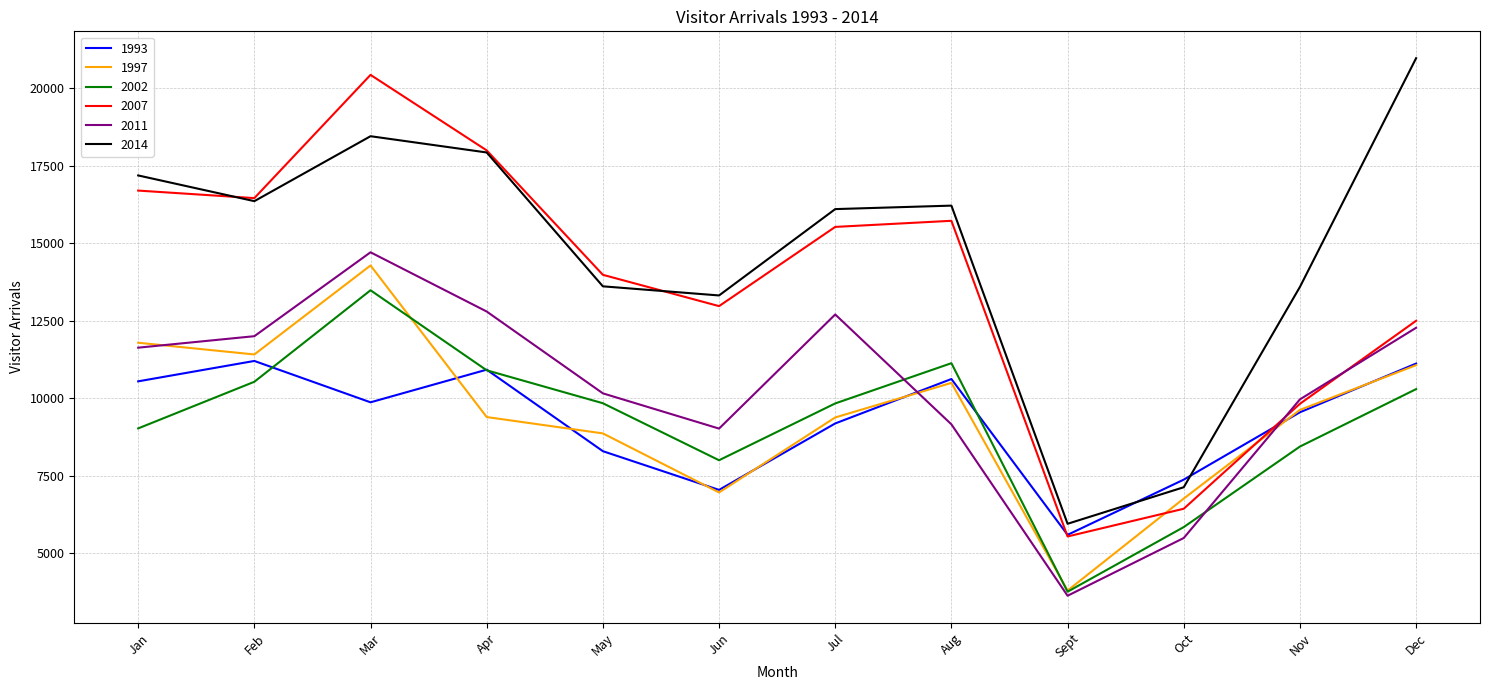

Which series has the largest total across all categories?

2014